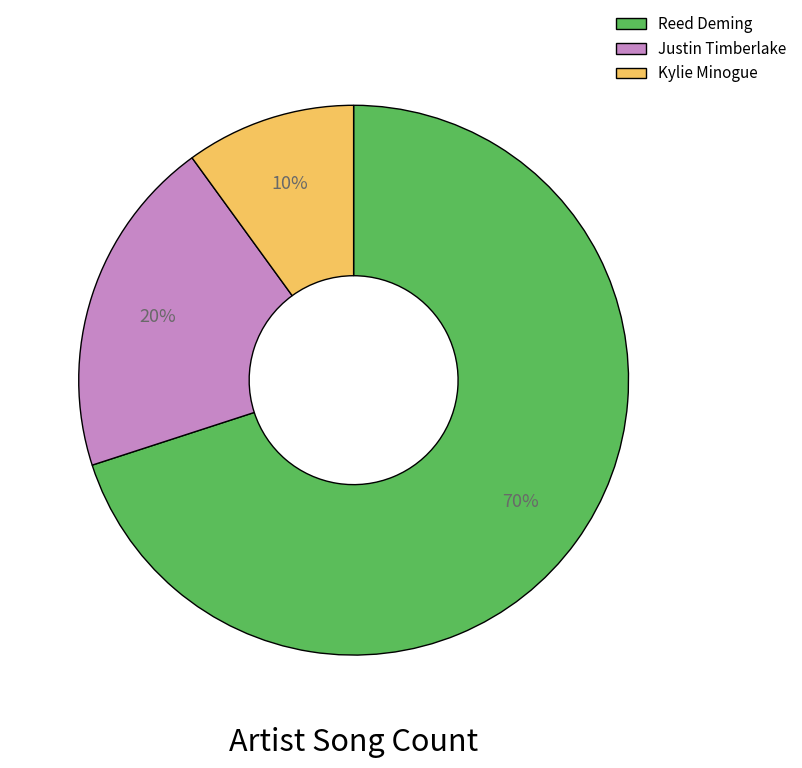

Which category has the smallest portion of the pie?

Kylie Minogue